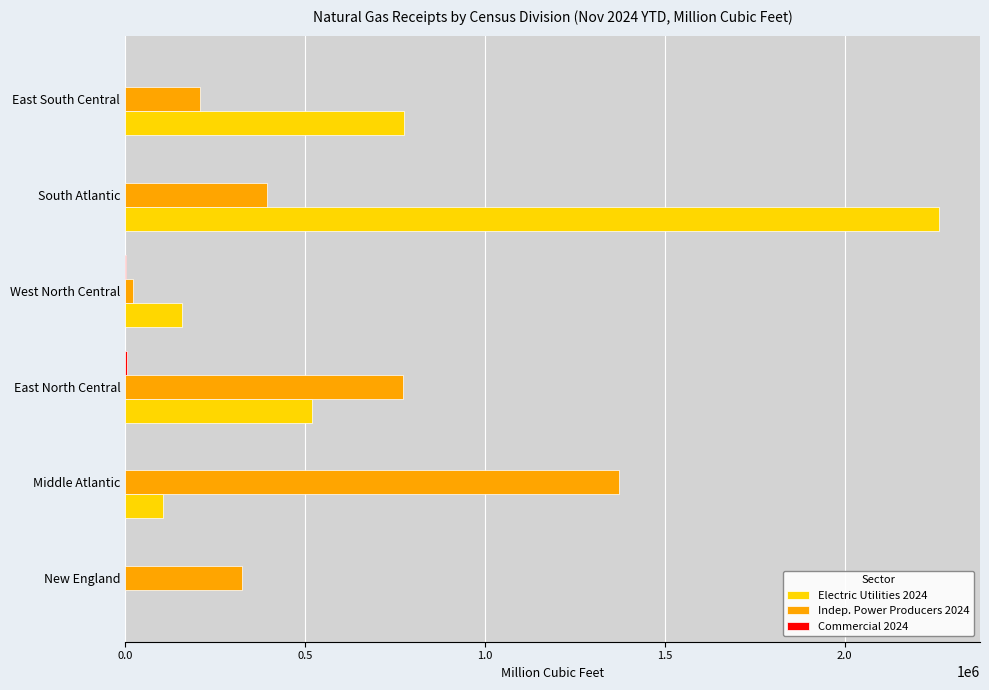

Count the number of data series in this chart.

3